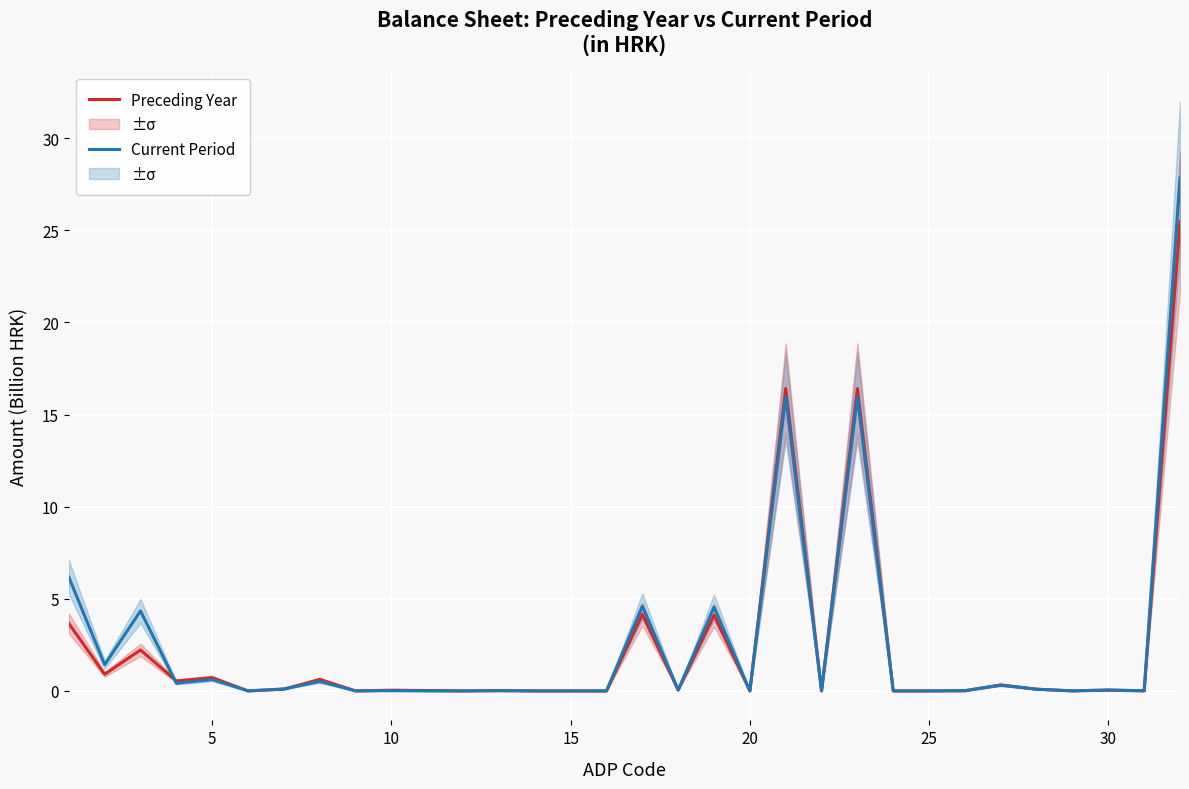

The value of Preceding Year at 15 is 0.0. True or false?

True